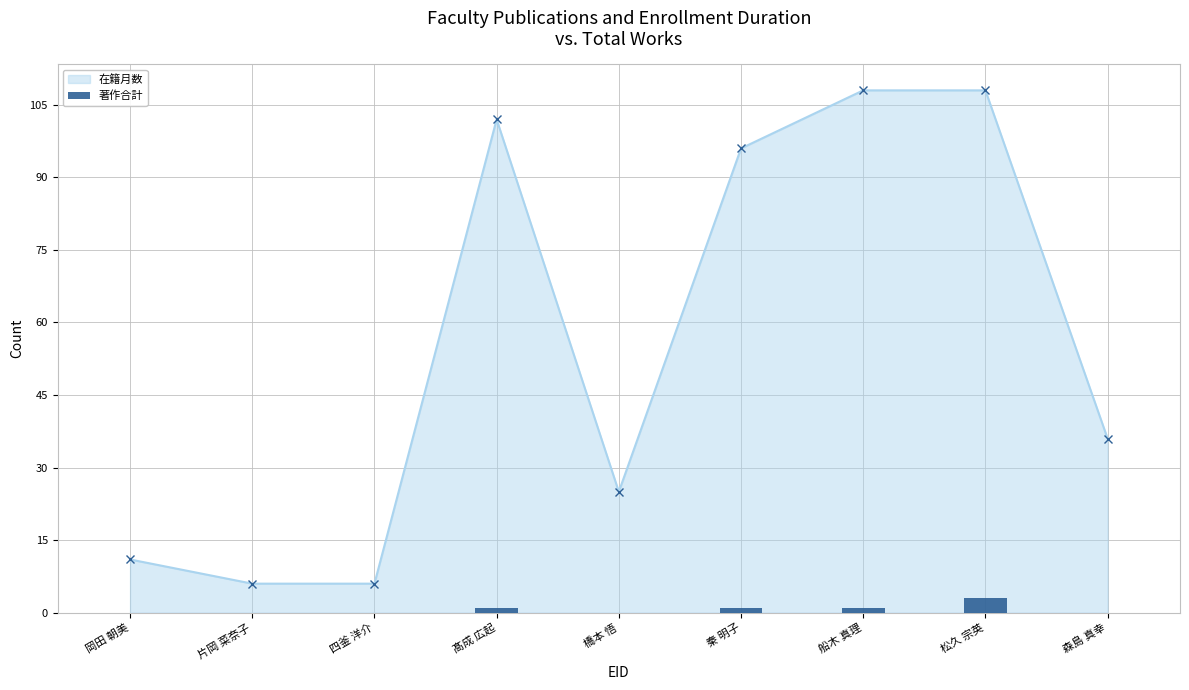

What is the sum of all values?

6